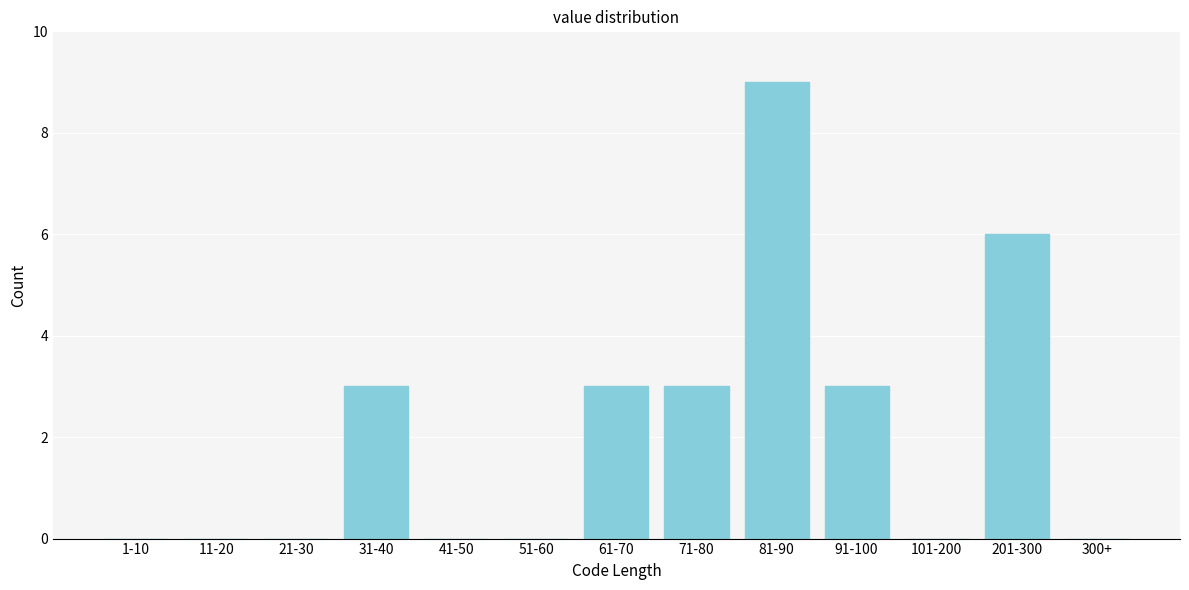

Reading left to right, list all the values displayed in this chart.

1-10=0	11-20=0	21-30=0	31-40=3	41-50=0	51-60=0	61-70=3	71-80=3	81-90=9	91-100=3	101-200=0	201-300=6	300+=0